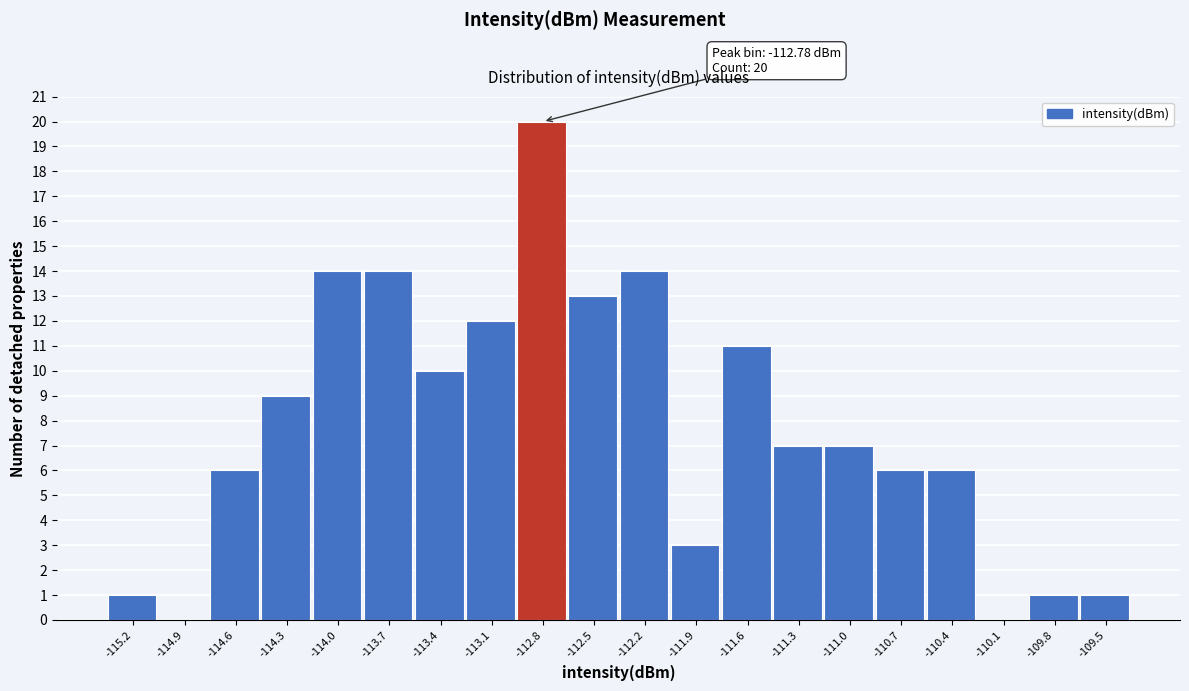

Which range on the x-axis has the tallest bar?

-112.95 to -112.65